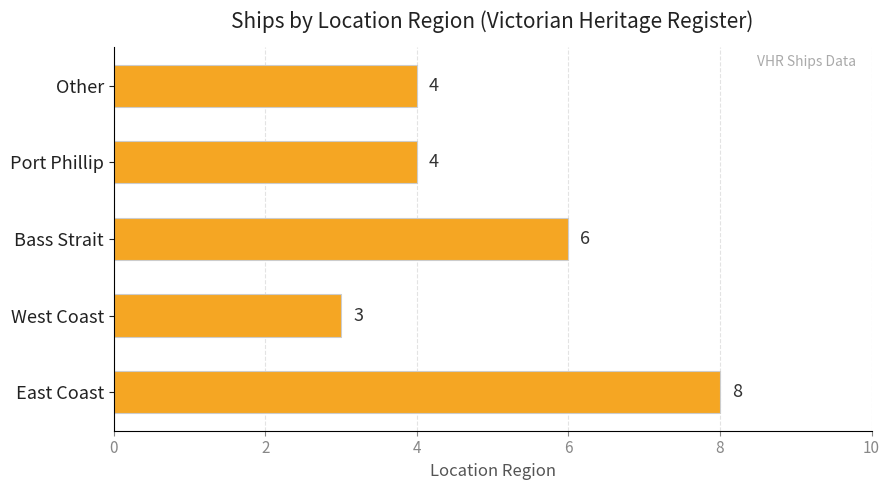

How many series are shown in this chart?

1